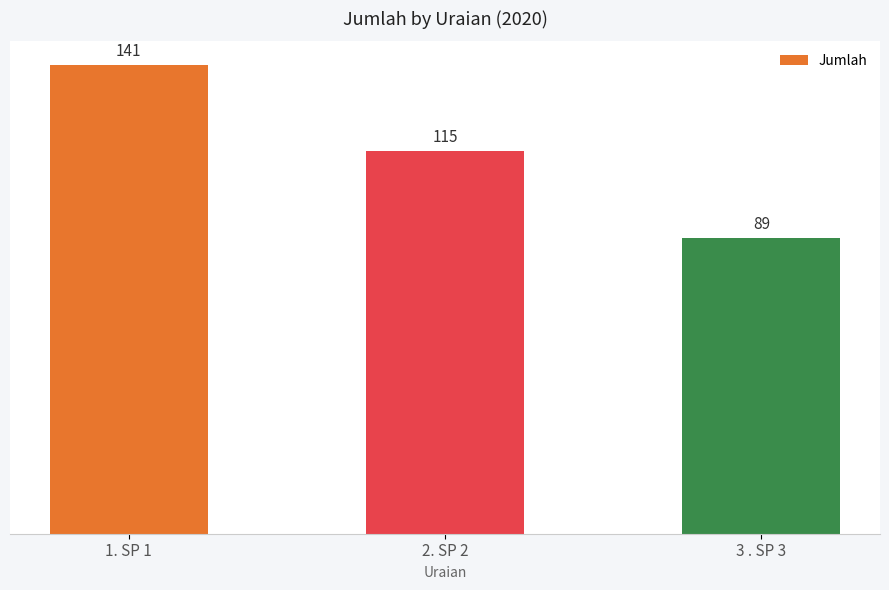

What is the smallest value displayed?

89